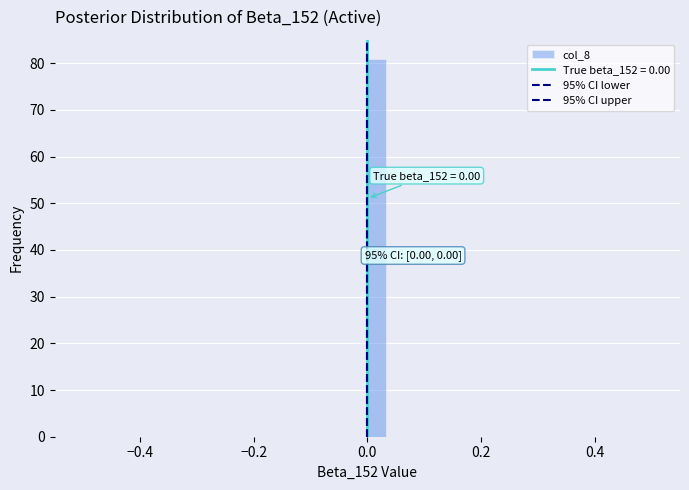

Read against the x-axis, roughly where is the centre of the tallest bar?

0.02